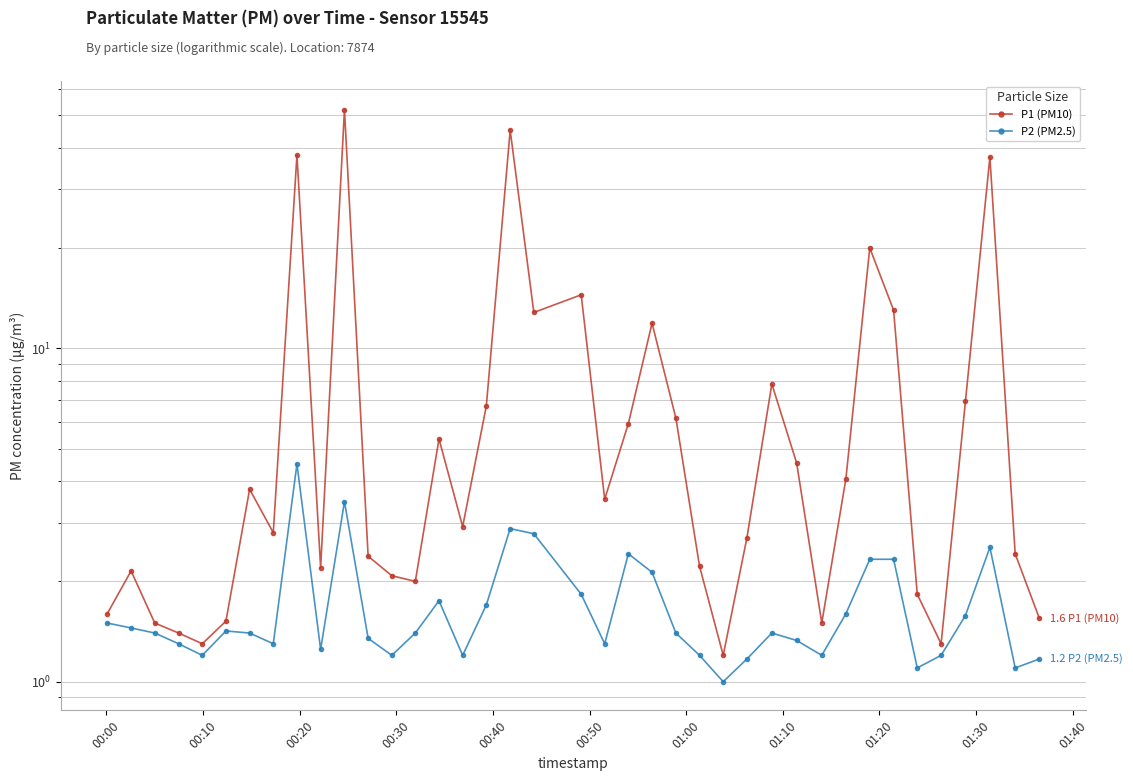

Reading right to left, transcribe all the data shown in this chart.

P1 (PM10): 1.6	2.4	37.5	6.9	1.3	1.8	13.0	20.0	4.1	1.5	4.5	7.8	2.7	1.2	2.2	6.2	11.9	6.0	3.5	14.5	12.8	45.1	6.7	2.9	5.3	2.0	2.1	2.4	52.0	2.2	38.0	2.8	3.8	1.5	1.3	1.4	1.5	2.1	1.6
P2 (PM2.5): 1.2	1.1	2.5	1.6	1.2	1.1	2.3	2.3	1.6	1.2	1.3	1.4	1.2	1.0	1.2	1.4	2.1	2.4	1.3	1.8	2.8	2.9	1.7	1.2	1.8	1.4	1.2	1.4	3.5	1.2	4.5	1.3	1.4	1.4	1.2	1.3	1.4	1.4	1.5